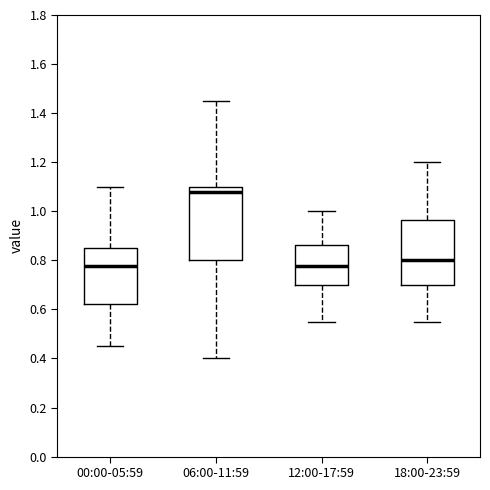

Comparing the boxes themselves (not the whiskers), which one is the tallest?

06:00-11:59